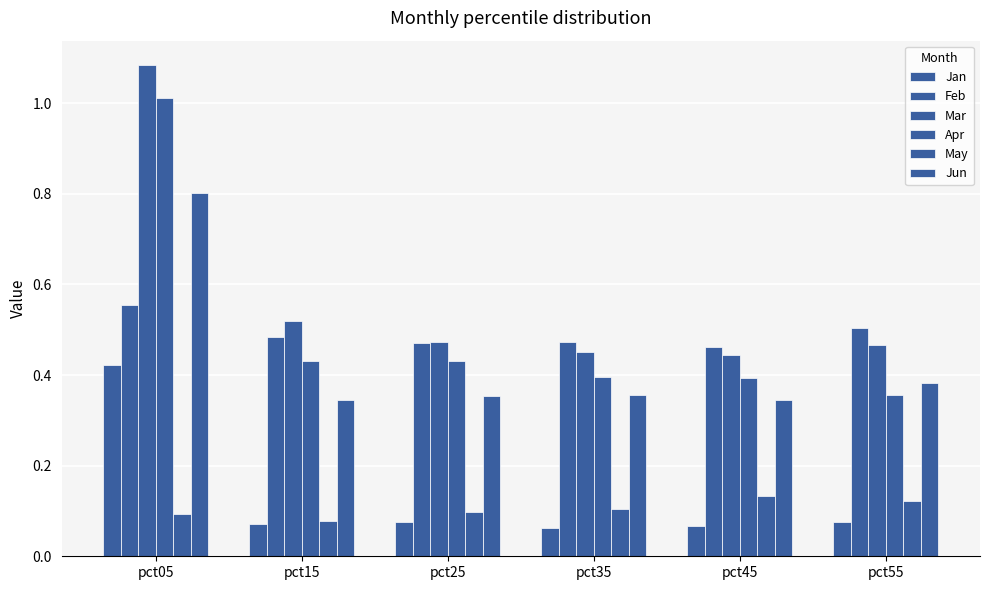

At which label does Mar reach its minimum?

pct45